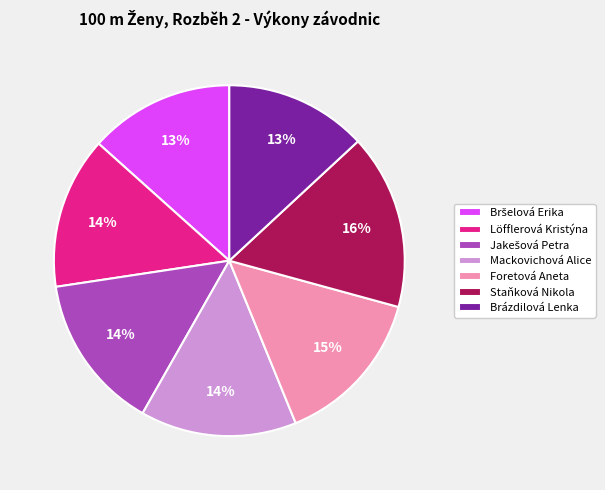

The Löfflerová Kristýna slice represents 14% of the pie. True or false?

True